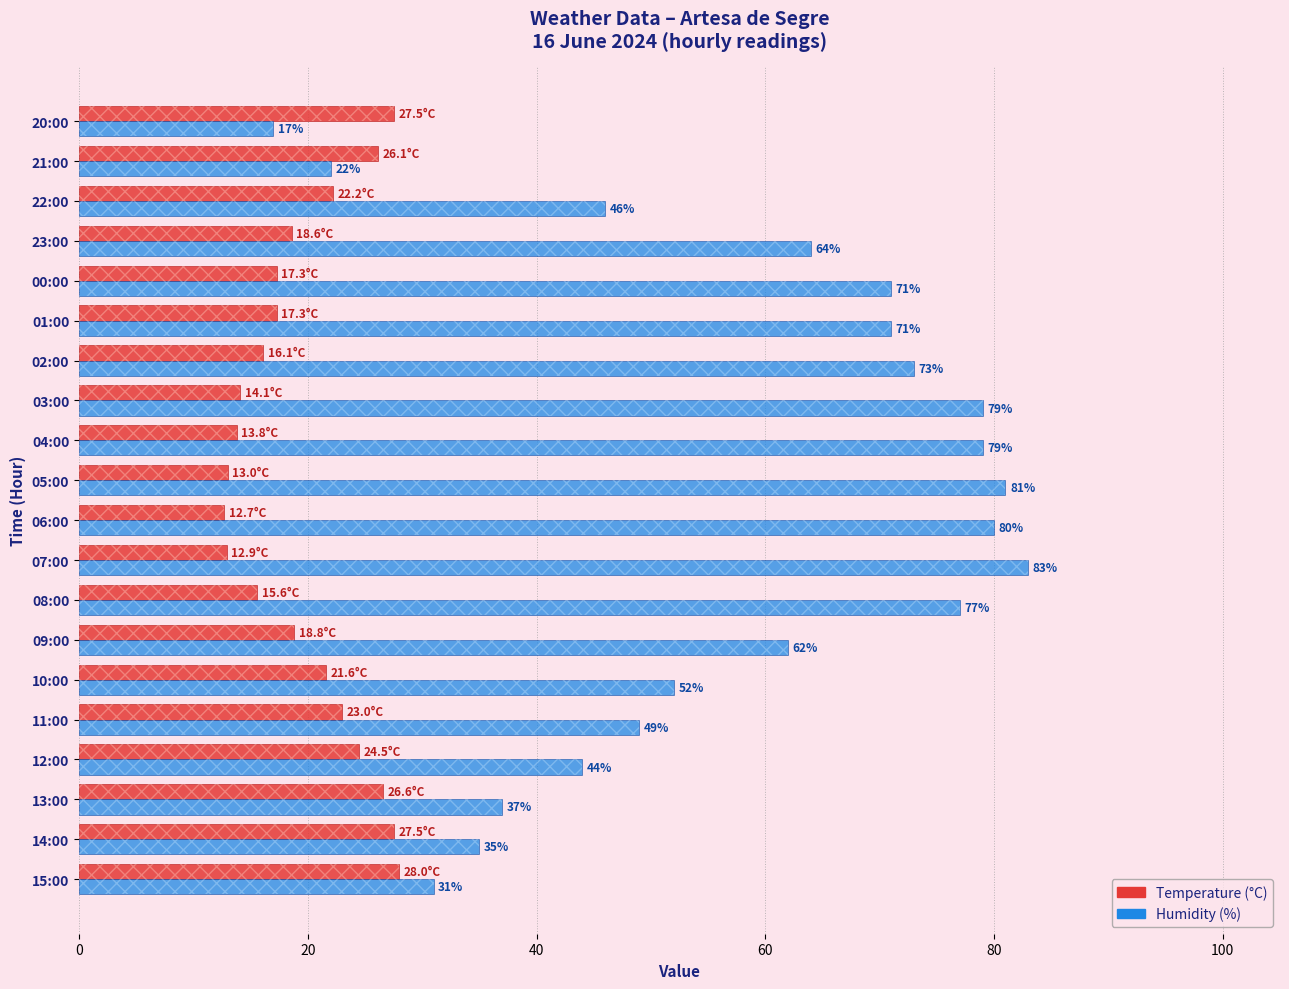

True or false: Humidity (%) has a value of 22.5 at 12:00.

False